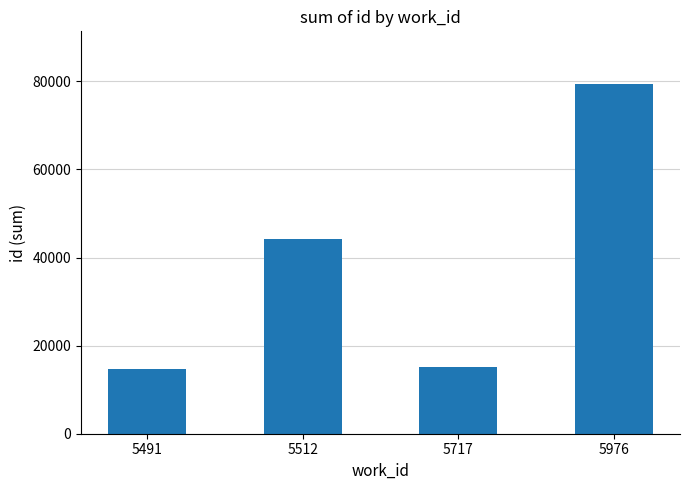

What is the ratio of the value at 5717 to the value at 5512?

0.3